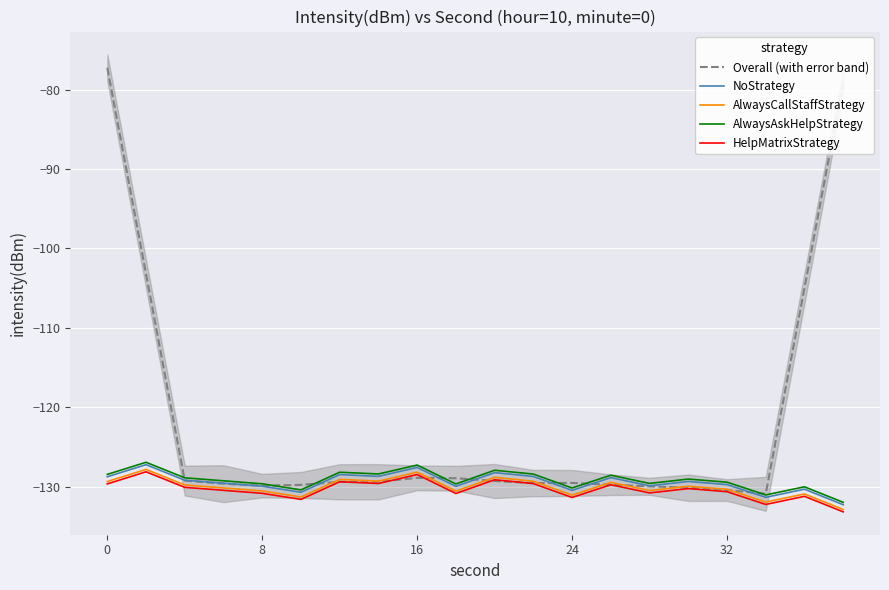

True or false: NoStrategy has more than 1 points higher than both neighbors.

True